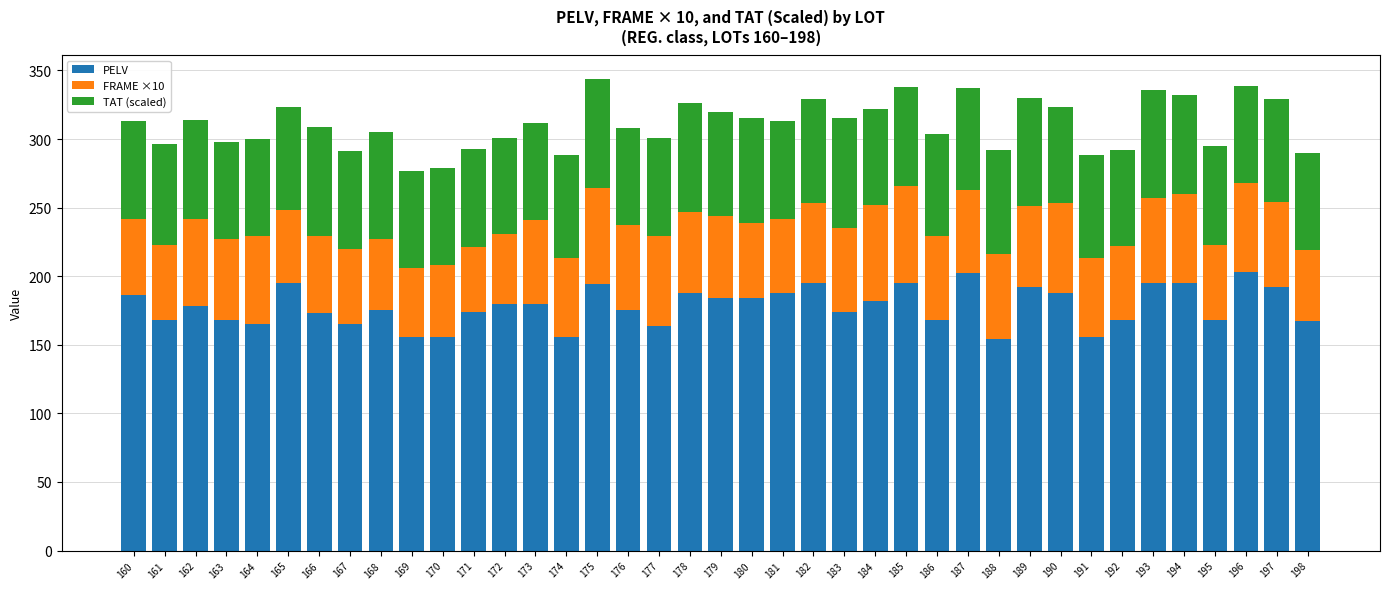

What is the difference between the maximum and minimum values in the PELV series?

49